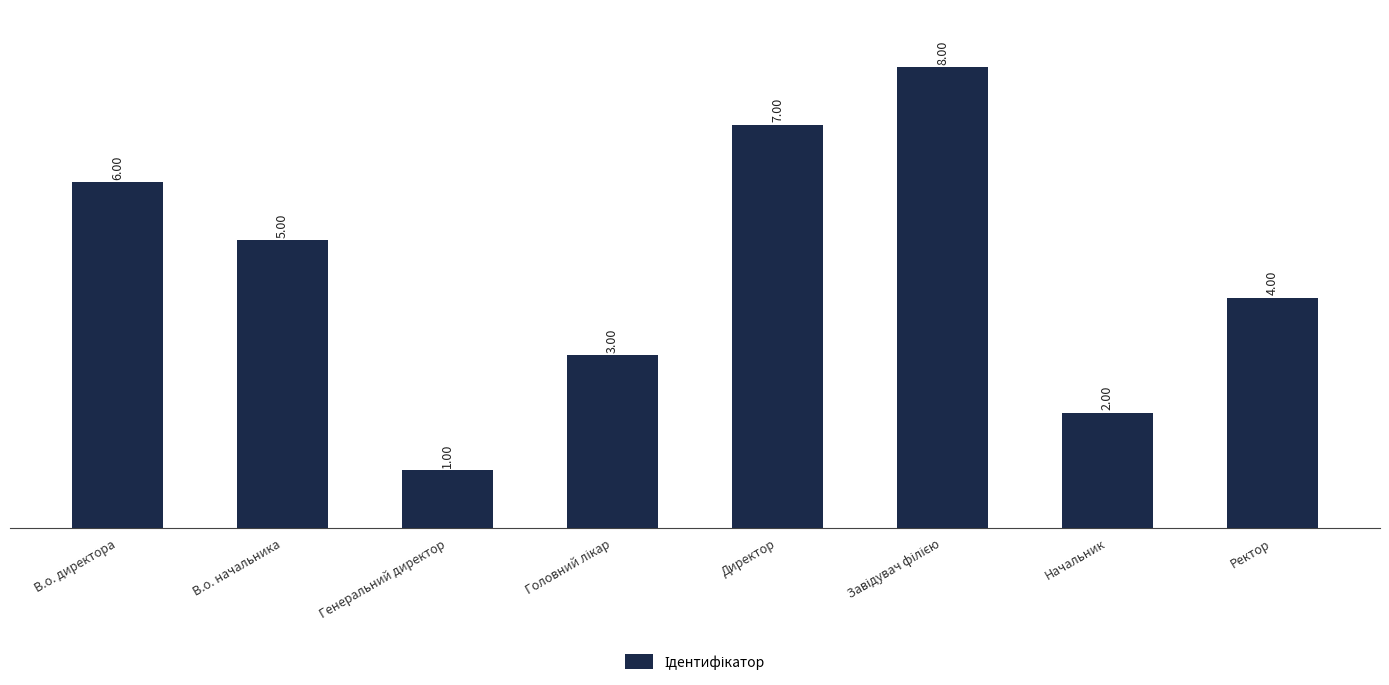

What is the difference between the maximum and minimum values?

7